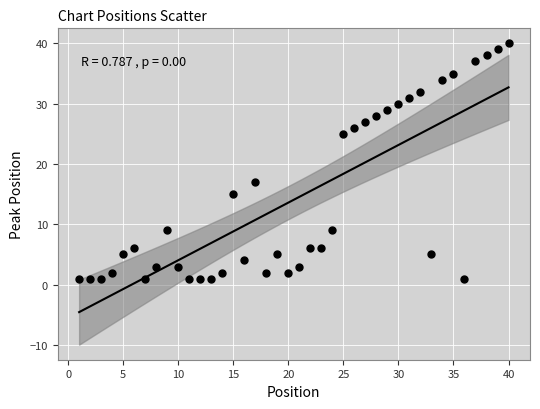

What is the range of X values (max minus min)?

39